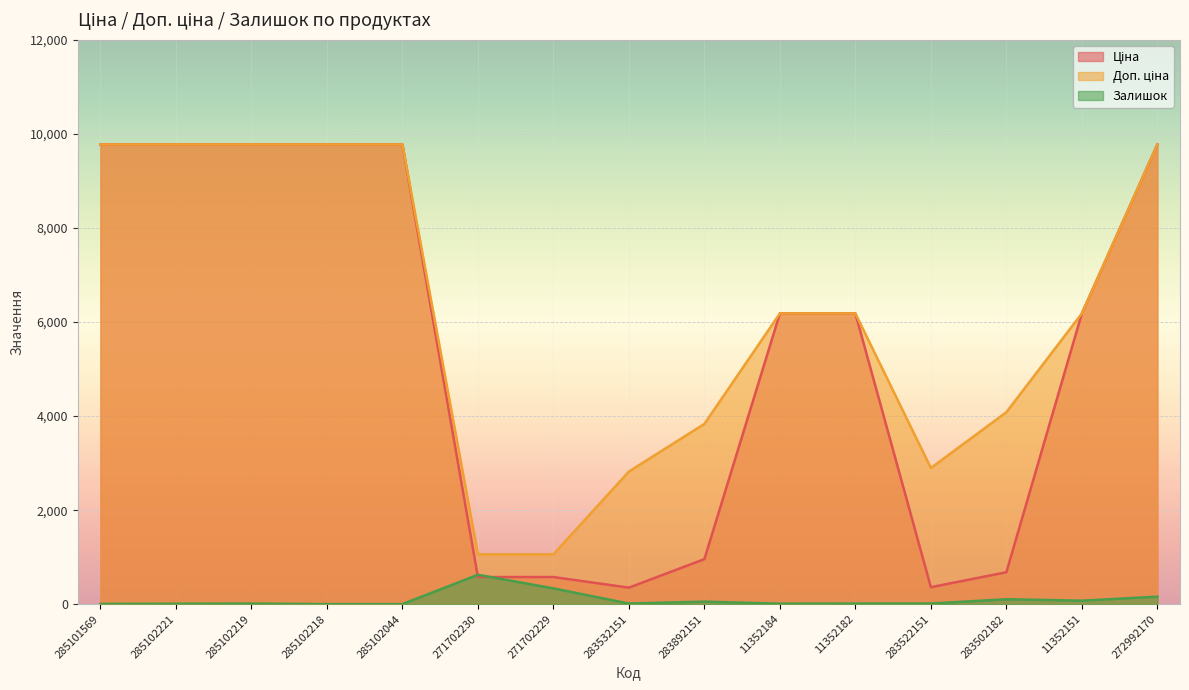

How many series are shown in this chart?

3